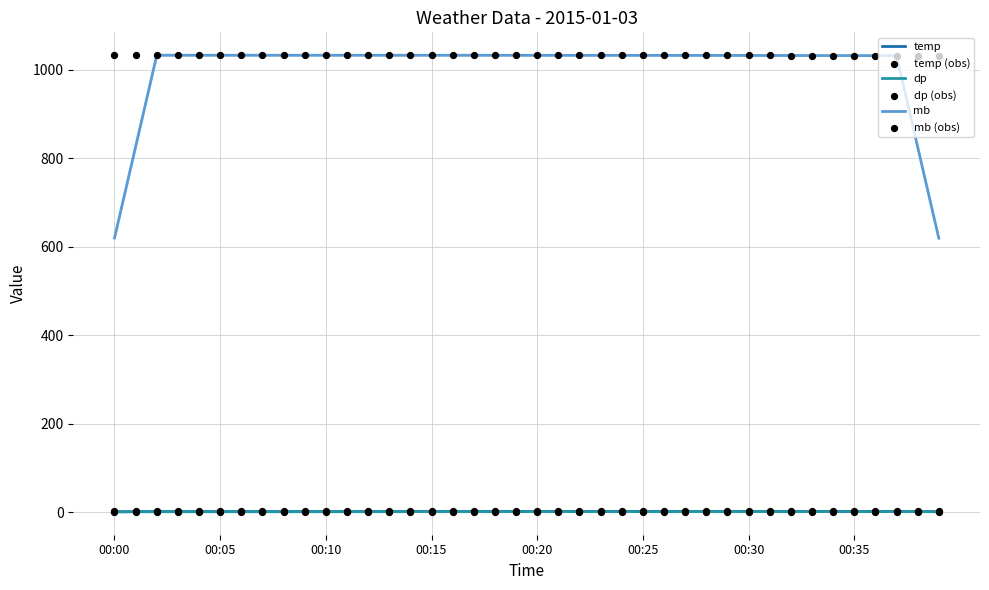

True or false: temp and mb intersect in this chart.

False